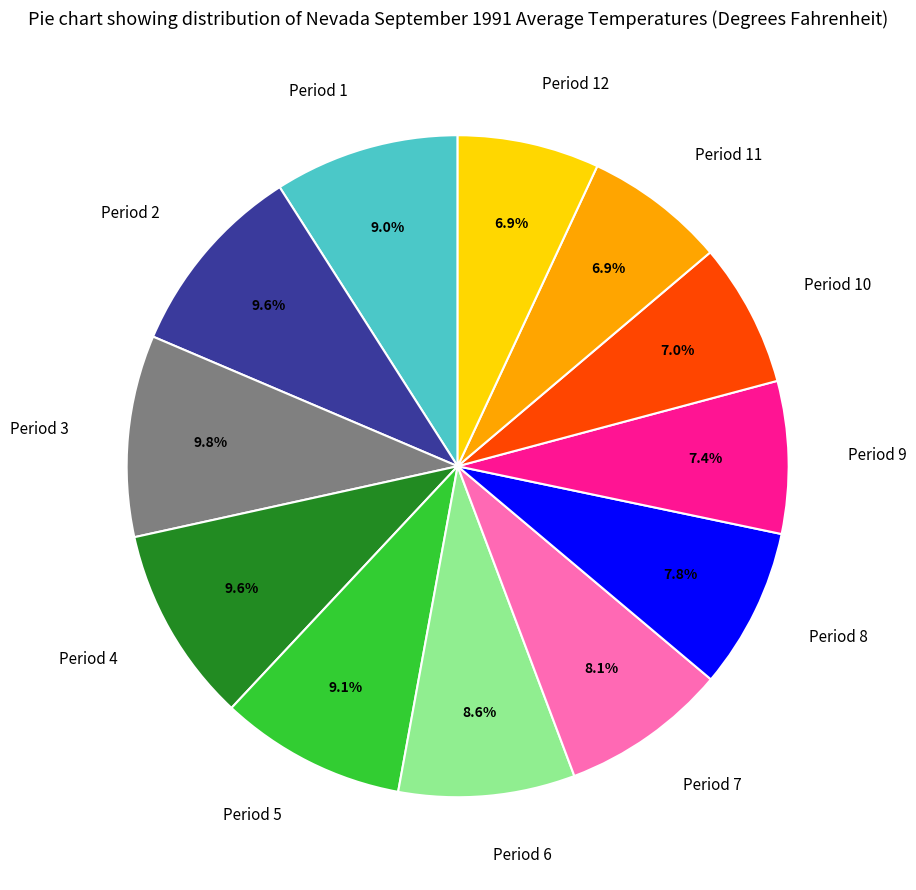

How many segments does this pie chart have?

12